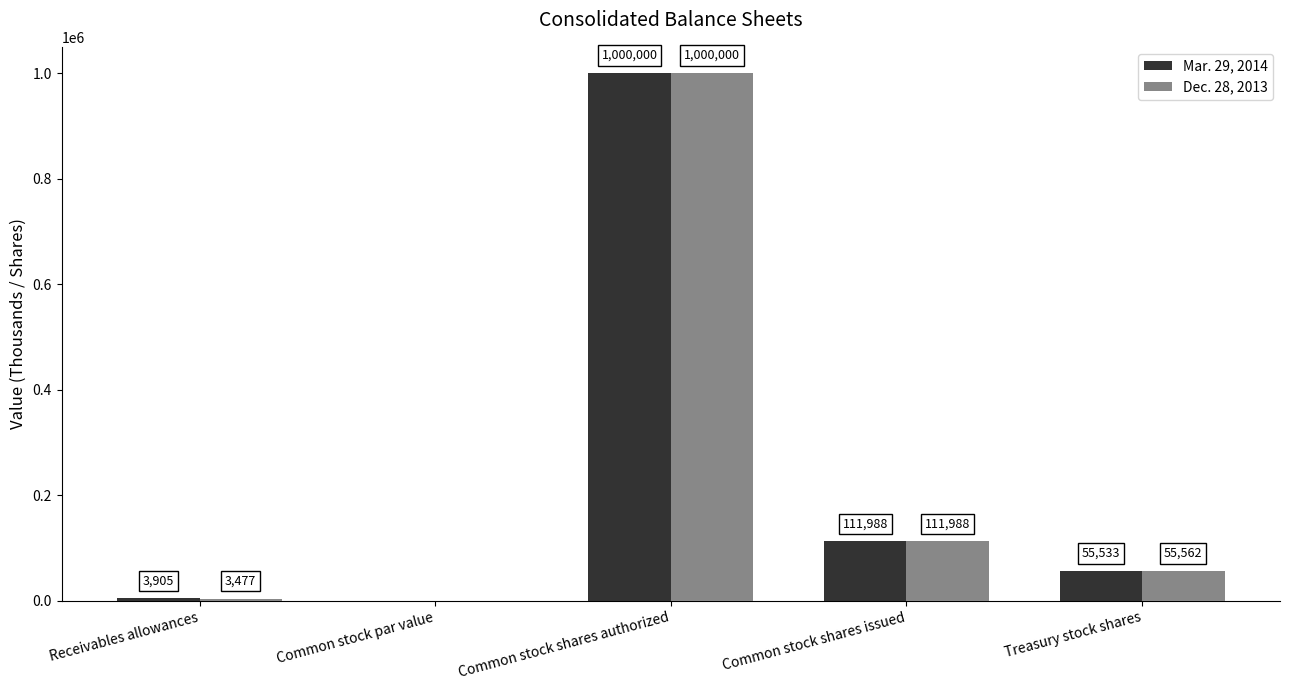

The value of Mar. 29, 2014 at Receivables allowances is 3905. True or false?

True